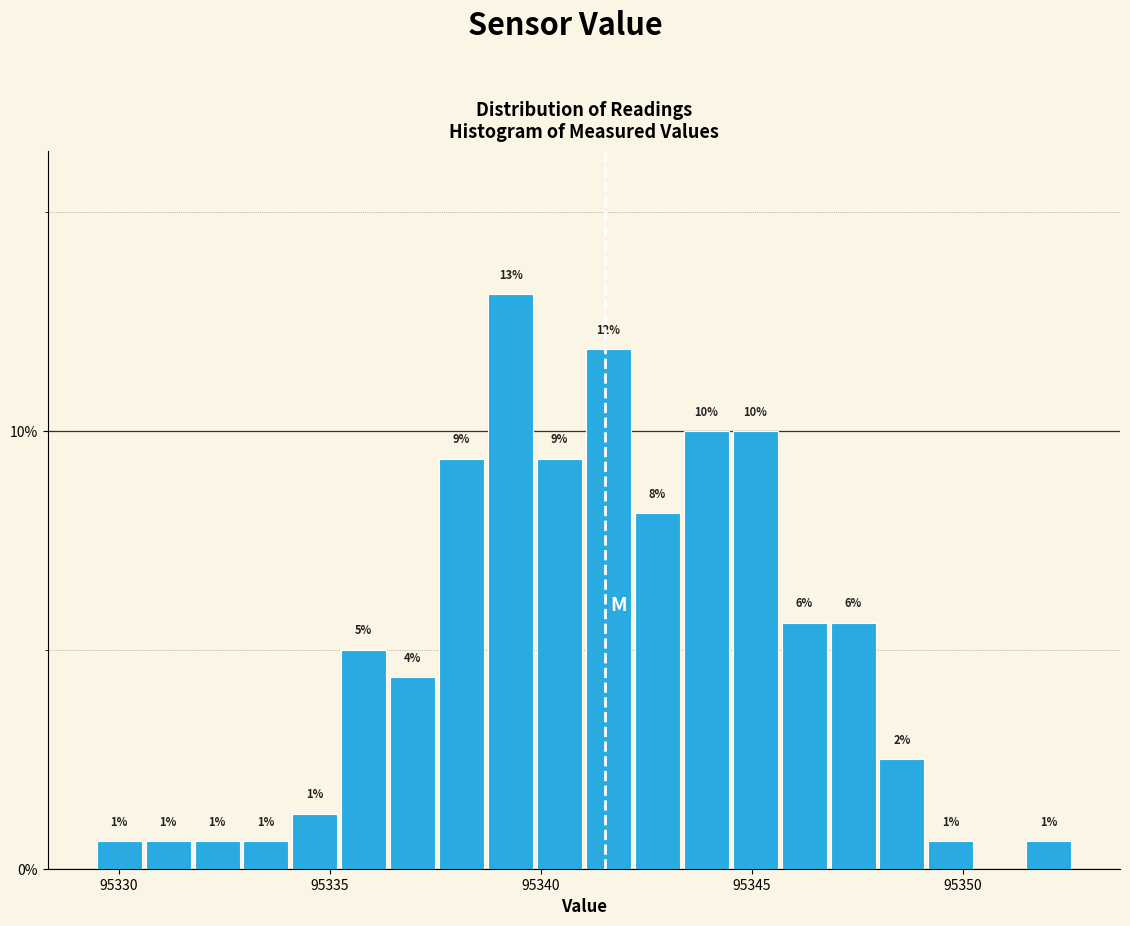

Read against the x-axis, roughly where is the centre of the tallest bar?

95339.5